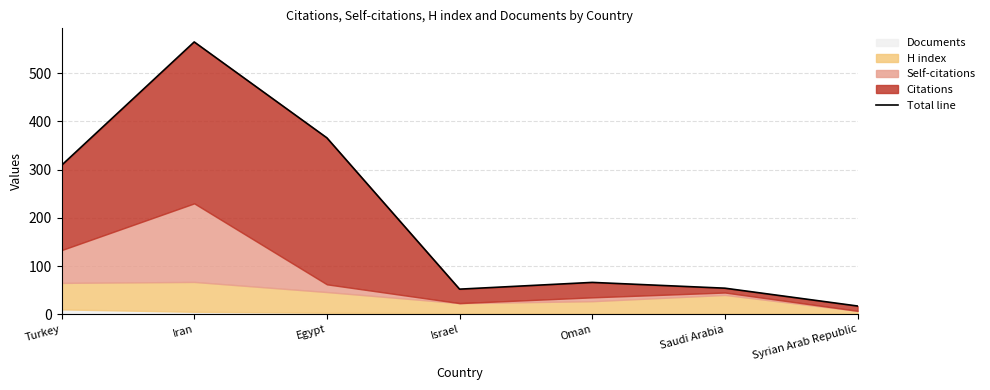

True or false: the data shows 54 at Saudi Arabia.

True